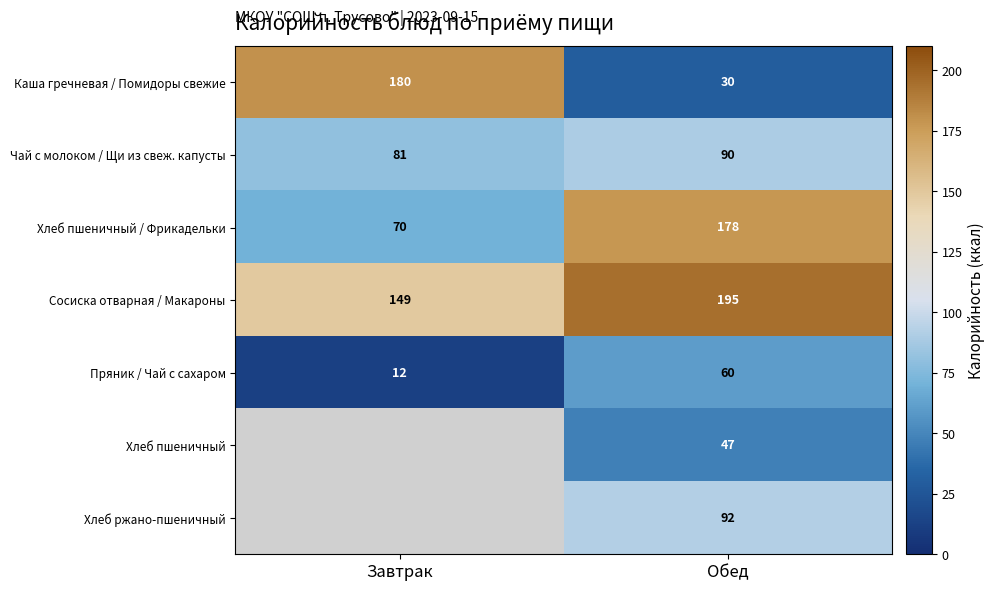

The value of Хлеб пшеничный at Обед is 16. True or false?

False